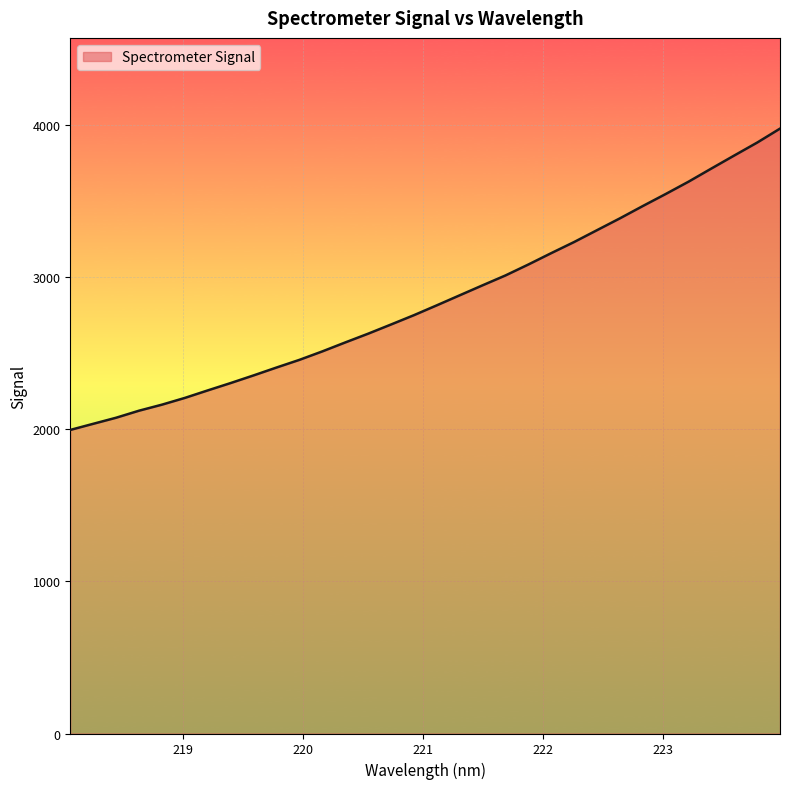

What is the smallest value displayed?

1995.4